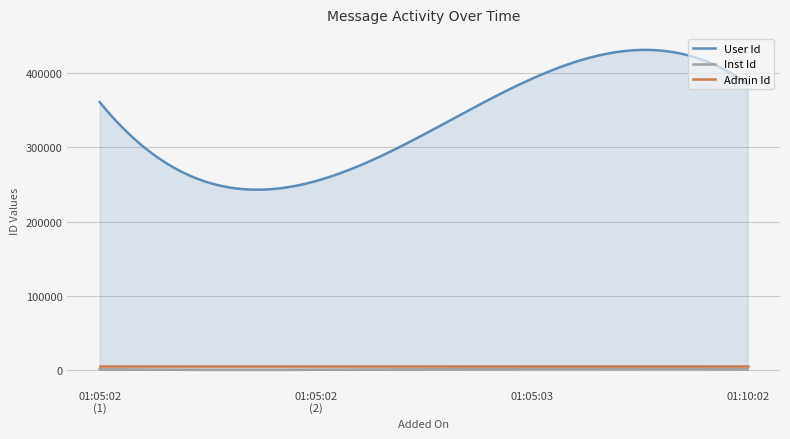

The value of Inst Id at 2021-02-04 01:10:02 is 801. True or false?

True